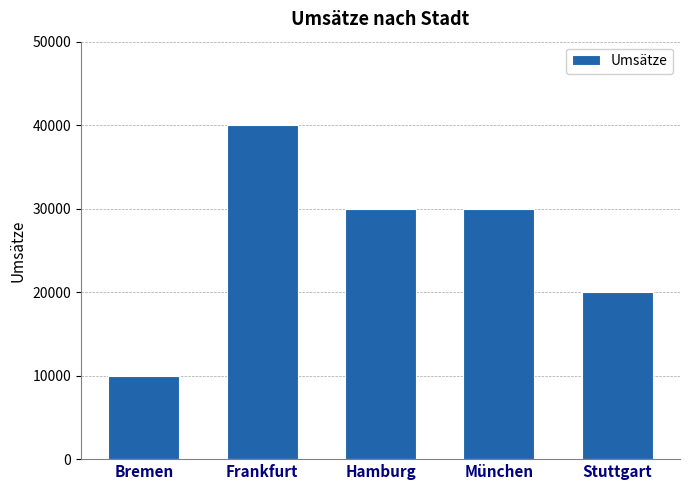

What is the label of the 2nd bar from the left?

Frankfurt